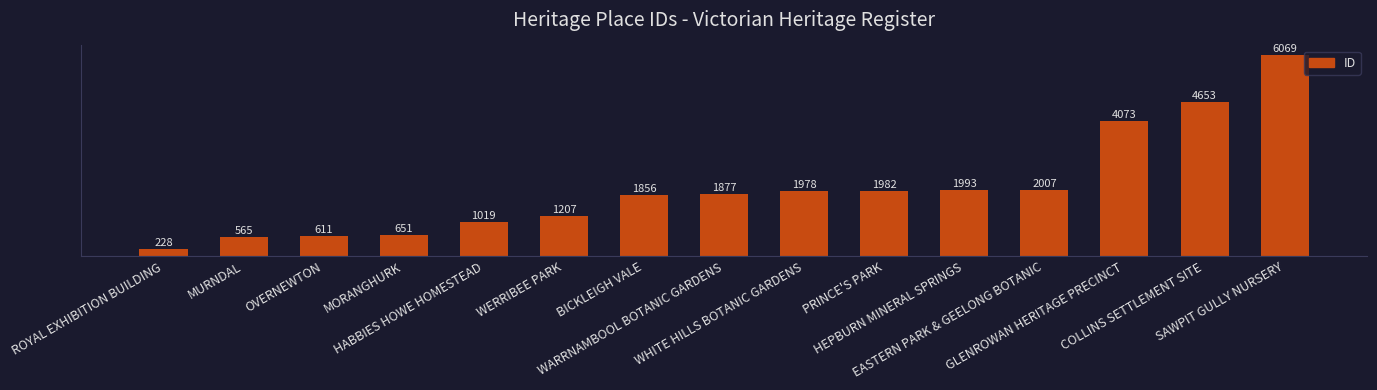

What position from the right is MURNDAL?

14